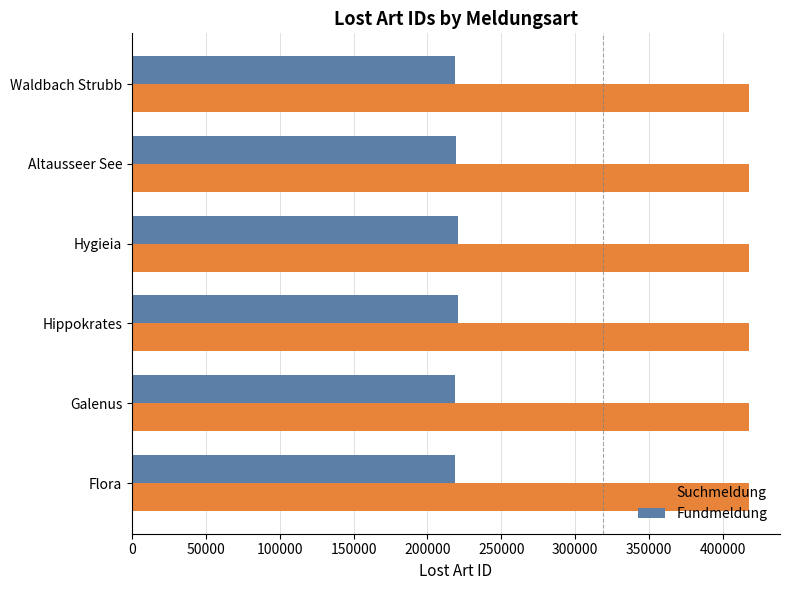

What is the smallest value displayed?

218877